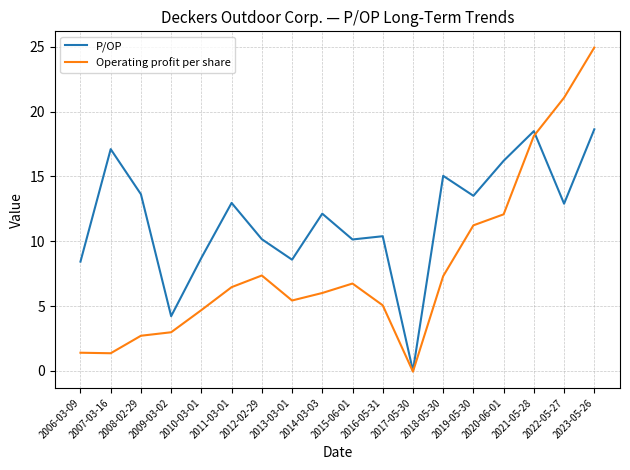

At how many categories does at least one series exceed 5?

16